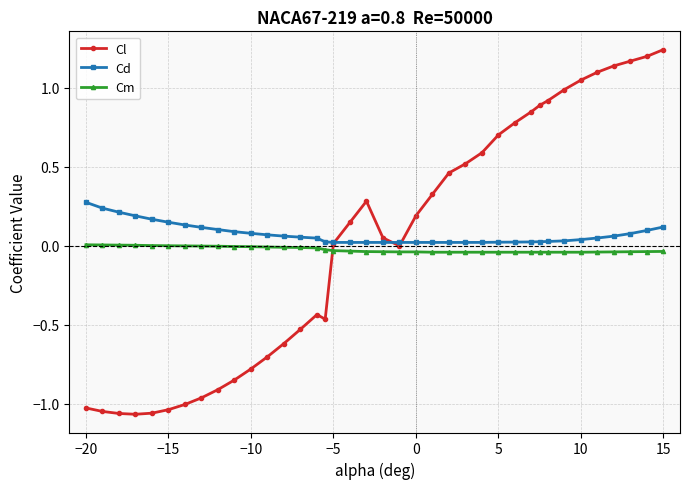

True or false: Cl has more than 1 points higher than both neighbors.

True